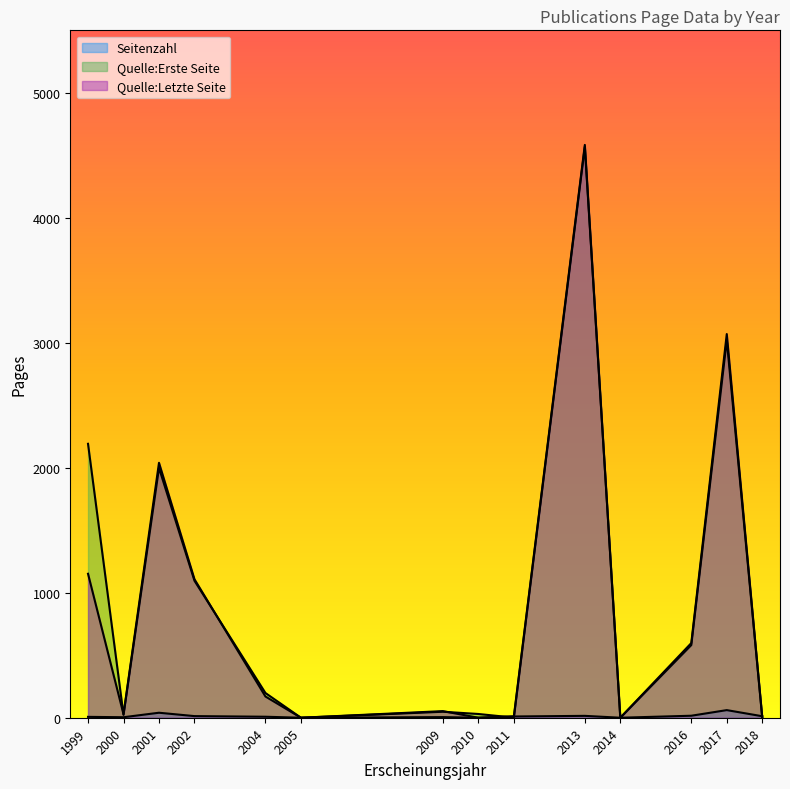

At which category does the chart reach its peak across all series?

2013